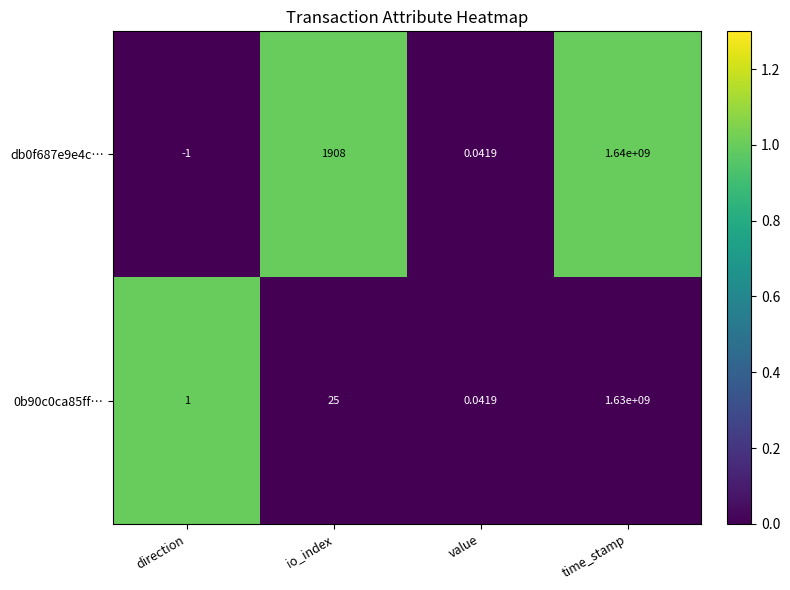

Rank the categories by 0b90c0ca85ff… value from lowest to highest.

value, direction, io_index, time_stamp